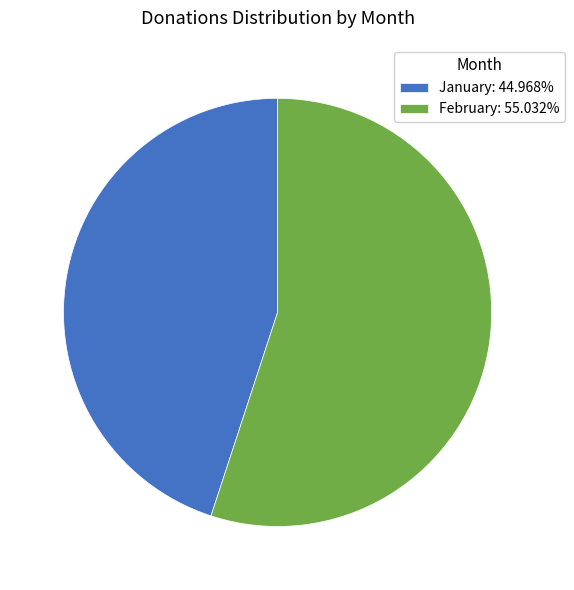

What is the majority slice?

February